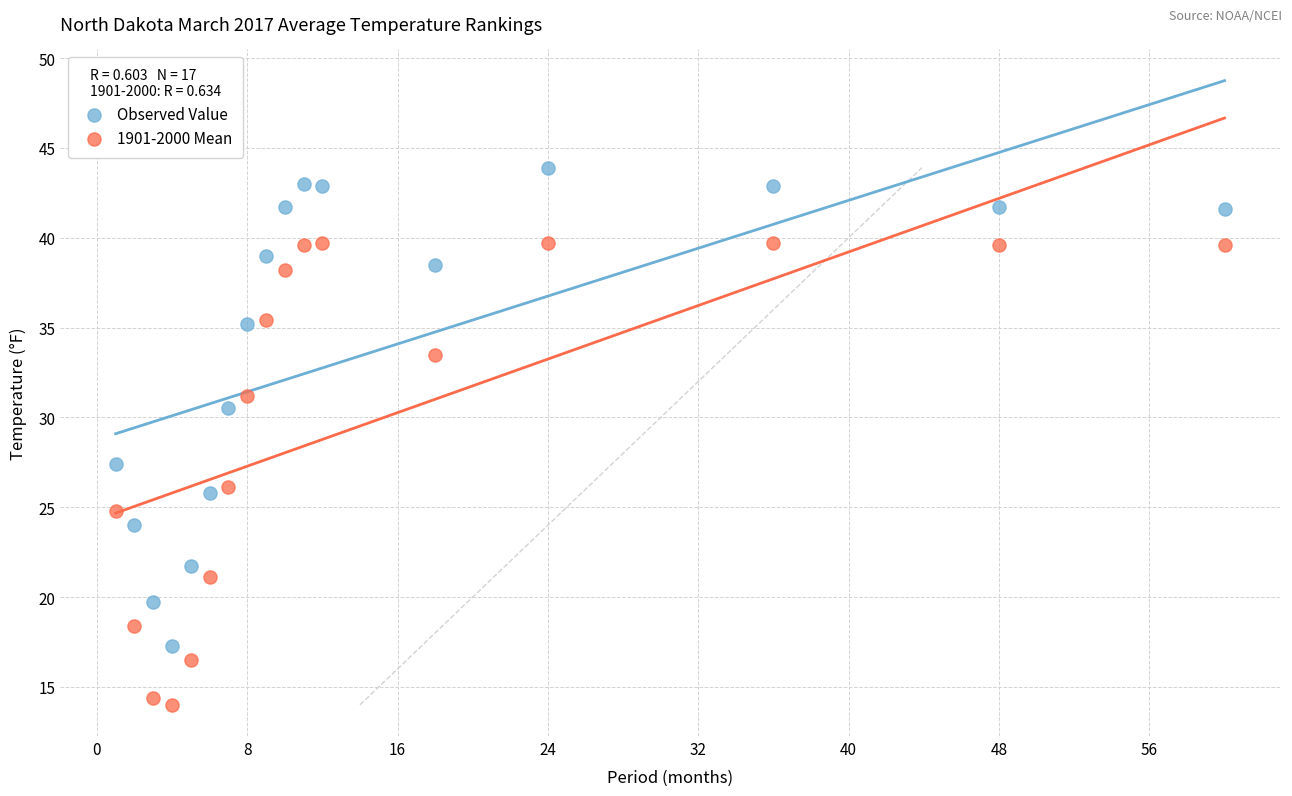

Which series contains the lowest Y value?

1901-2000 Mean